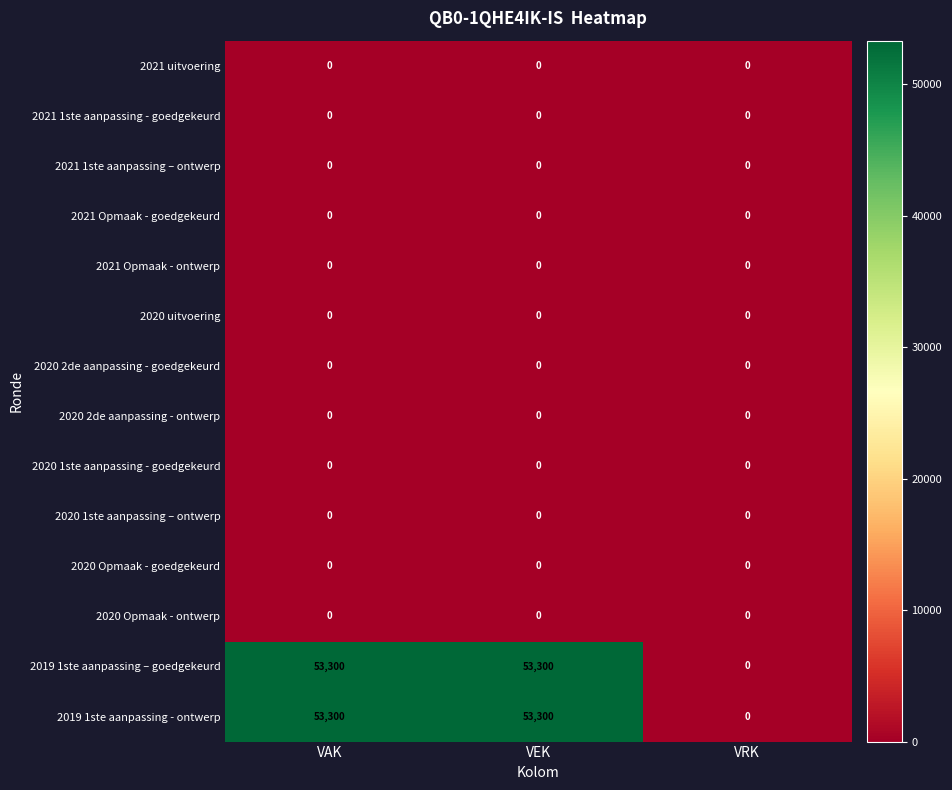

True or false: 2020 uitvoering has a value of 0 at VRK.

True